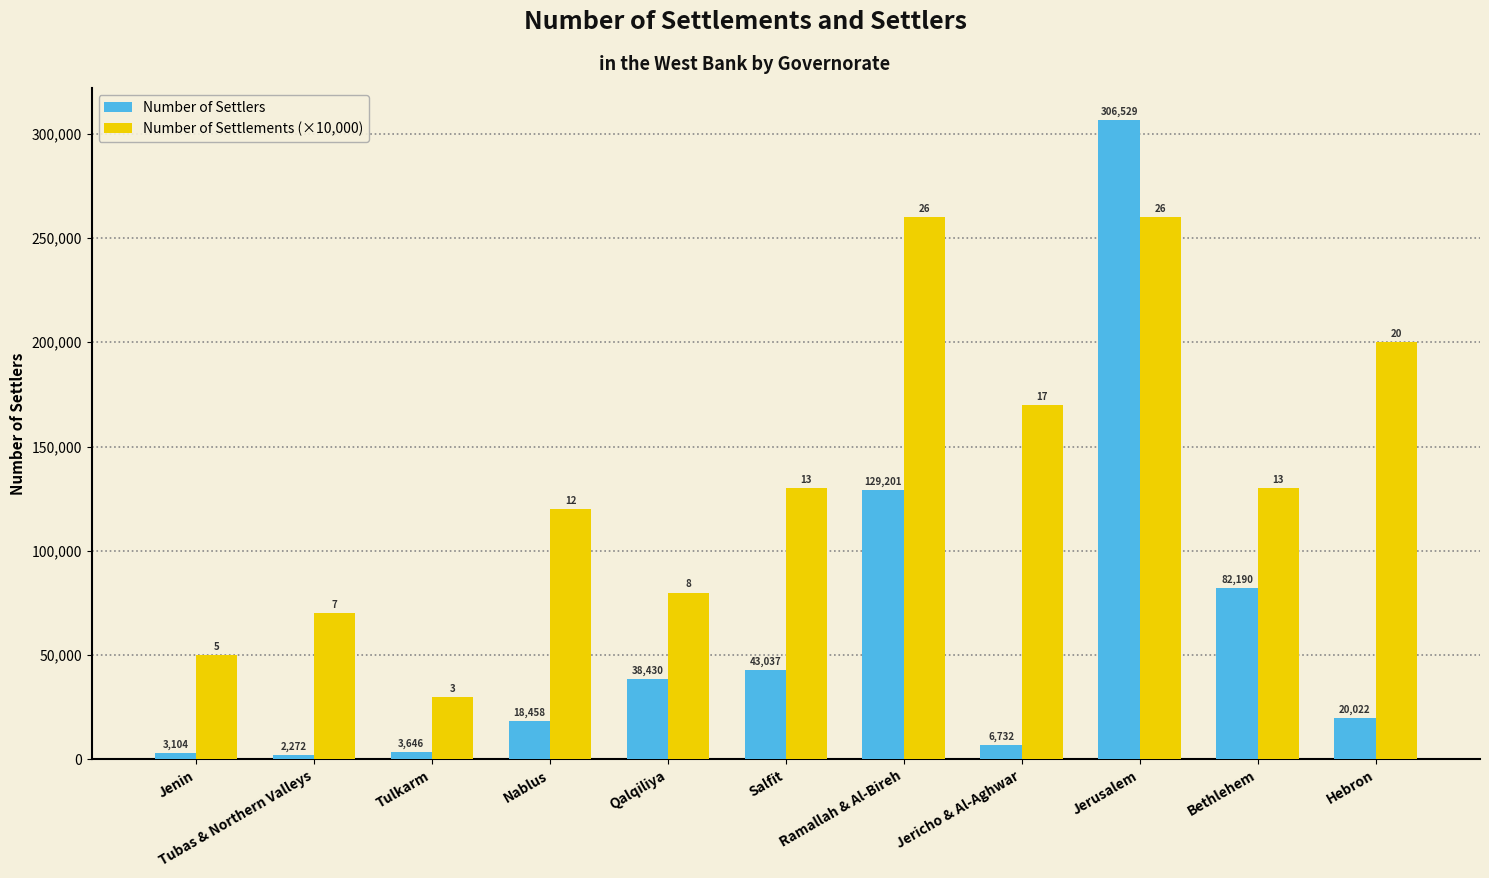

How many distinct data groups are displayed?

2